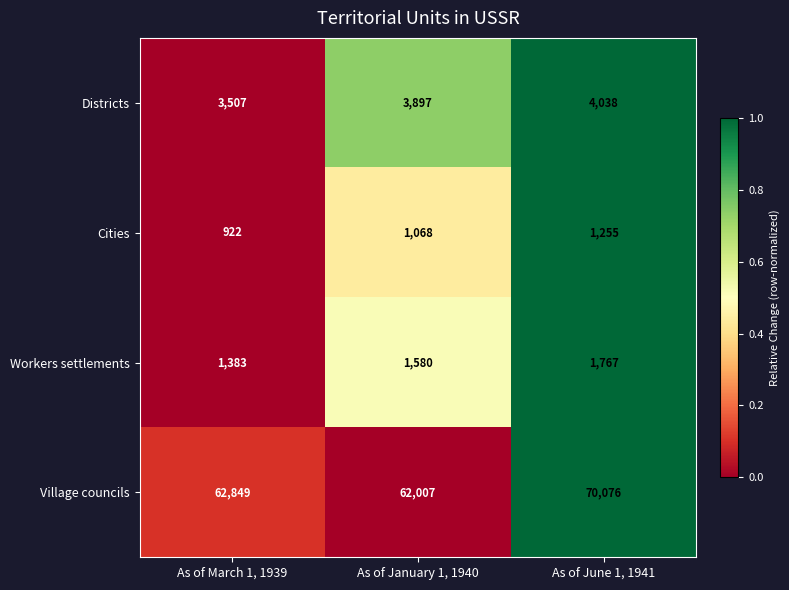

Reading left to right, transcribe all the data shown in this chart.

Districts: 3507	3897	4038
Cities: 922	1068	1255
Workers settlements: 1383	1580	1767
Village councils: 62849	62007	70076